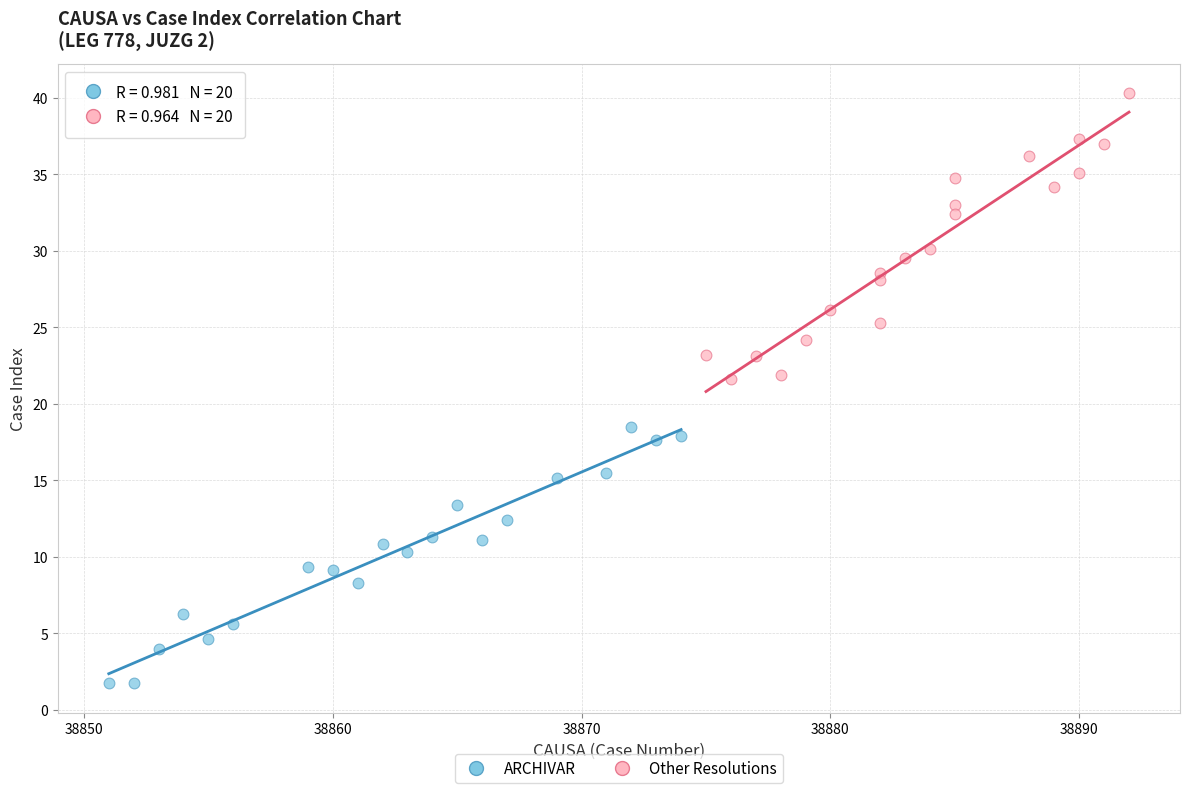

Which series contains the highest Y value?

Other Resolutions